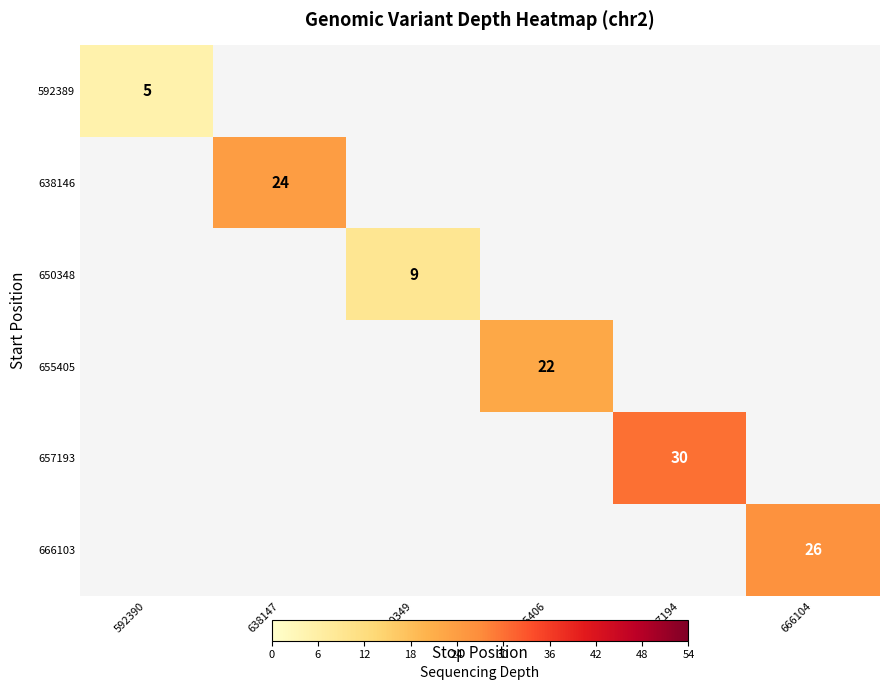

Count the number of data series in this chart.

6